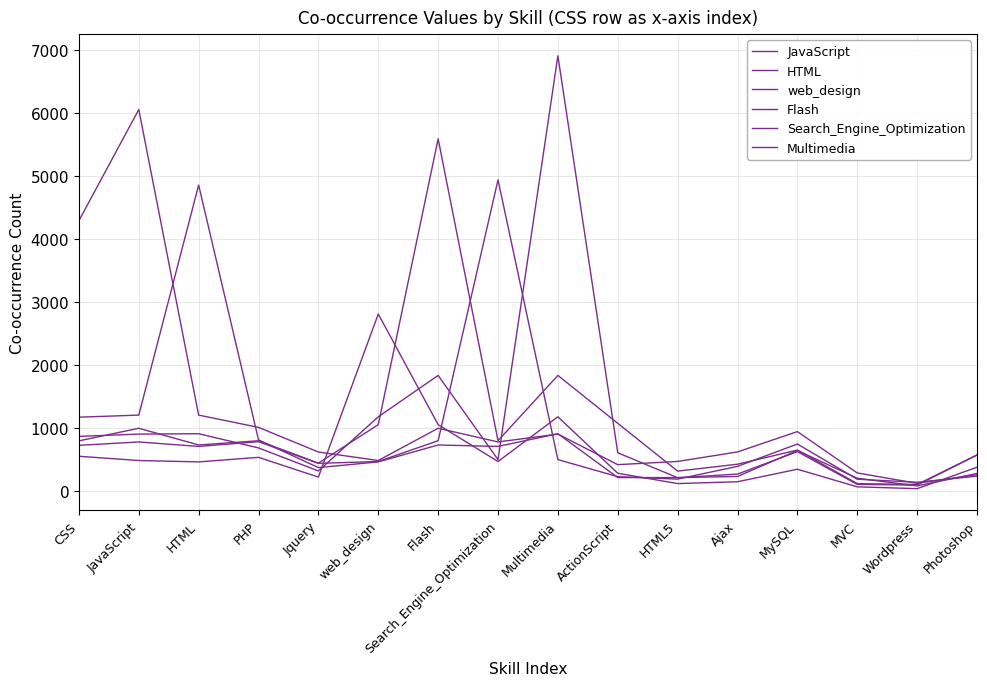

Which label corresponds to the smallest value in the chart?

Wordpress